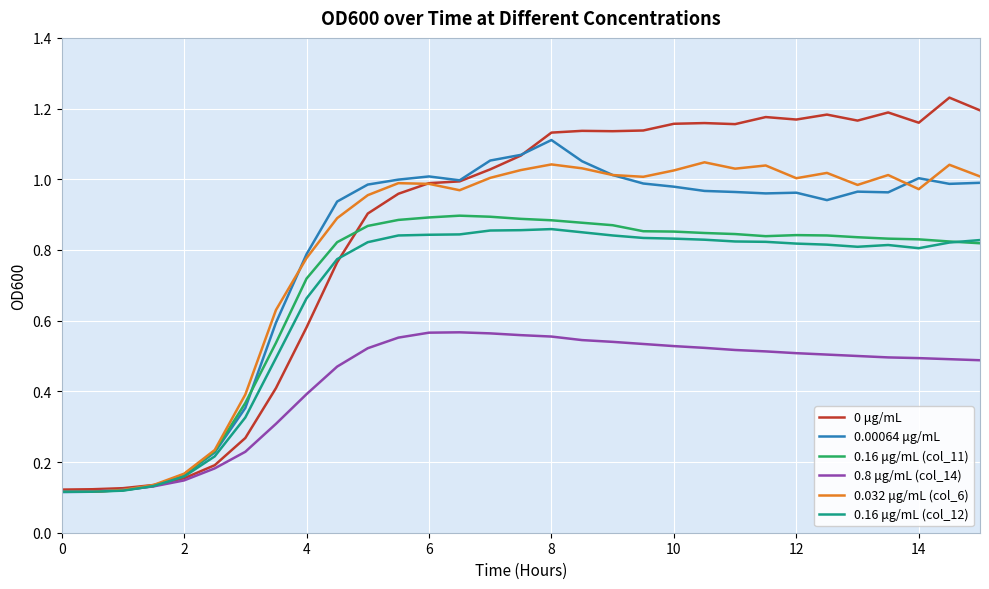

Which series has the widest spread of values?

0 μg/mL